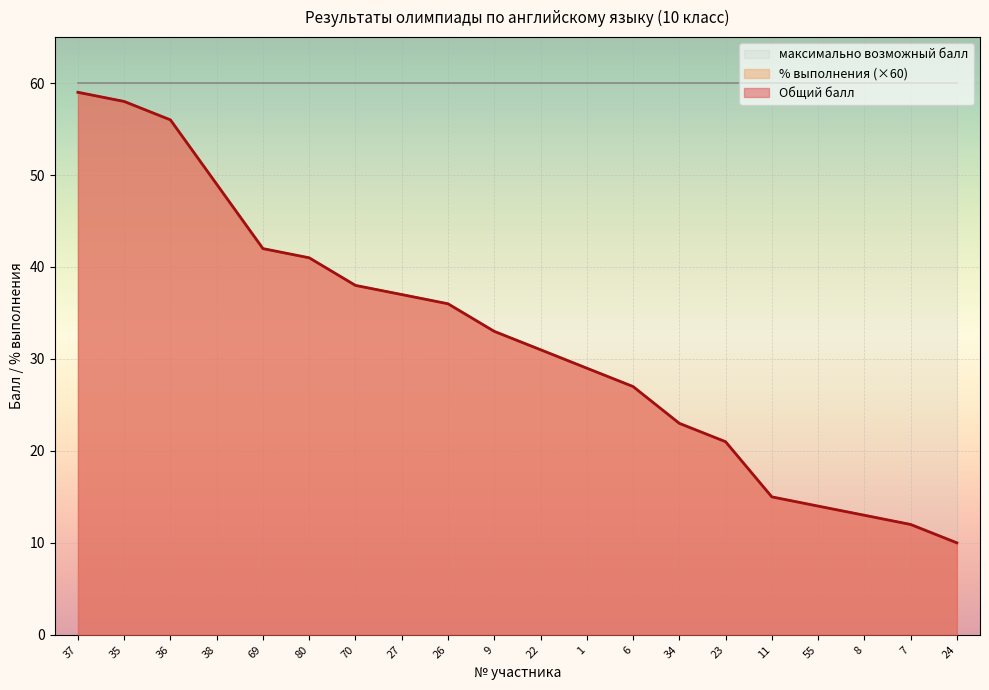

The value of % выполнения at 7 is 5.4. True or false?

False